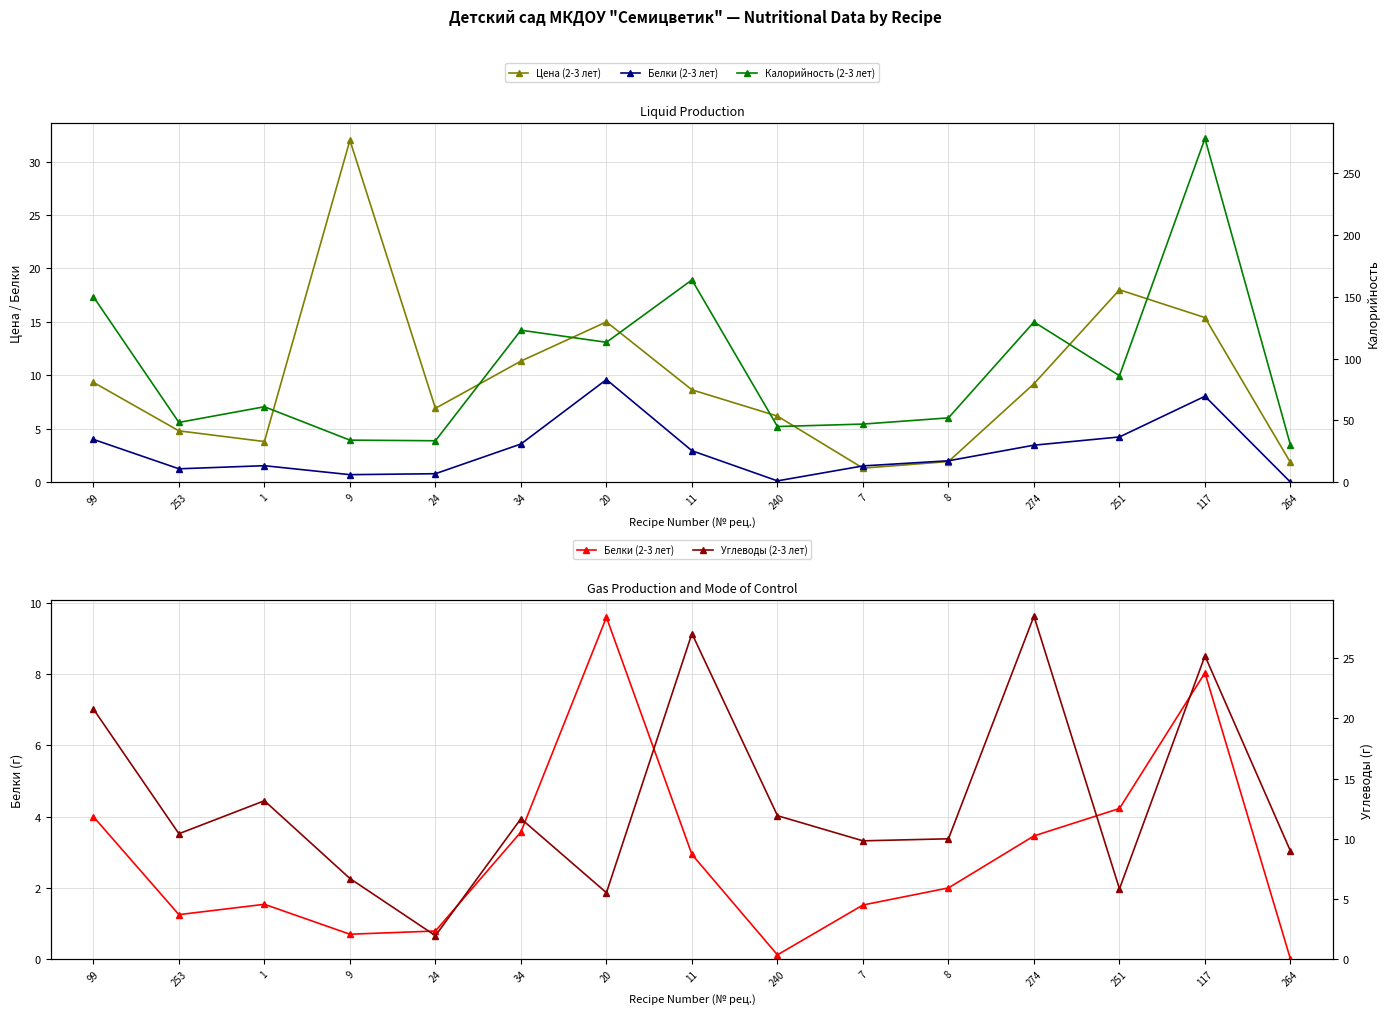

Which has a higher value, 99 or 264?

99